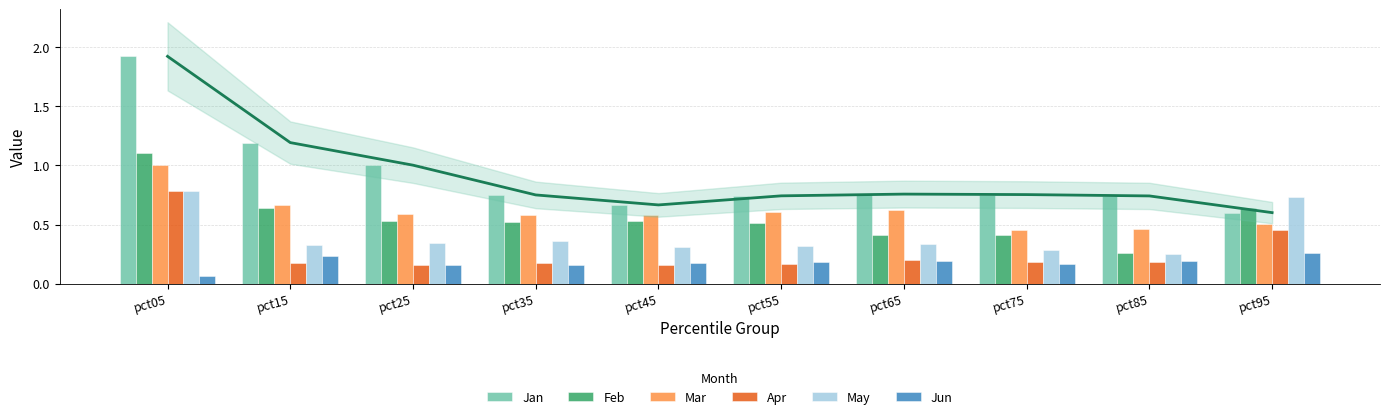

Does the chart contain any negative values?

No